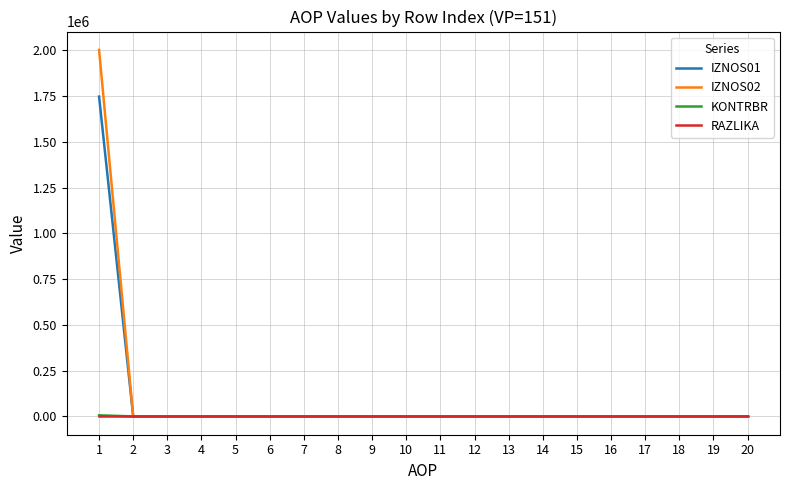

Which series has the widest spread of values?

IZNOS02